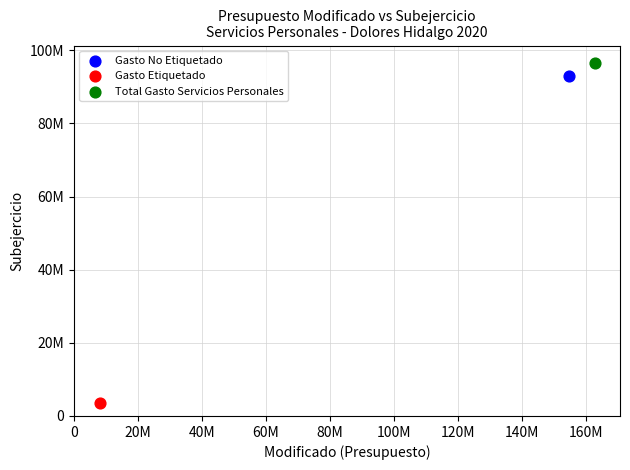

What are all the series names shown in the legend?

Gasto No Etiquetado, Gasto Etiquetado, Total Gasto Servicios Personales